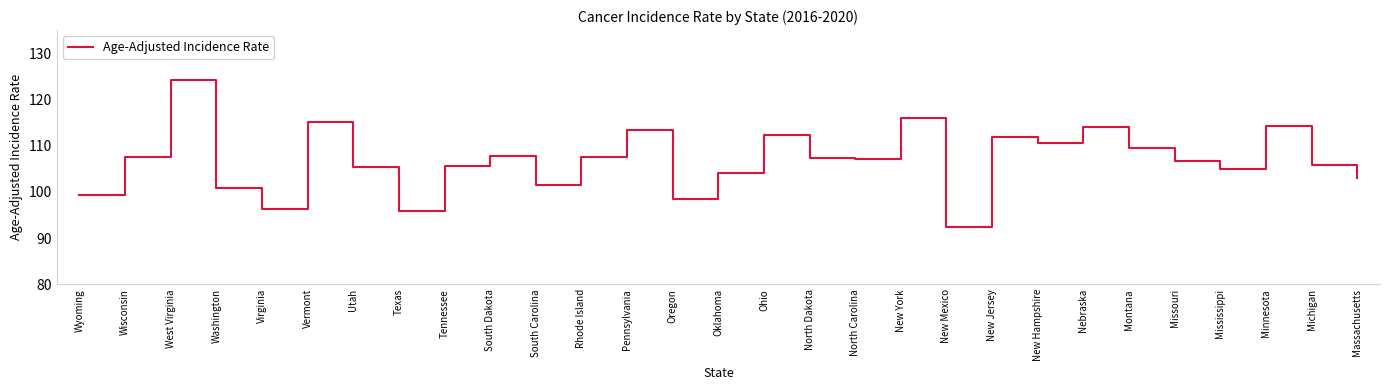

The value at New Jersey is 111.8. True or false?

True